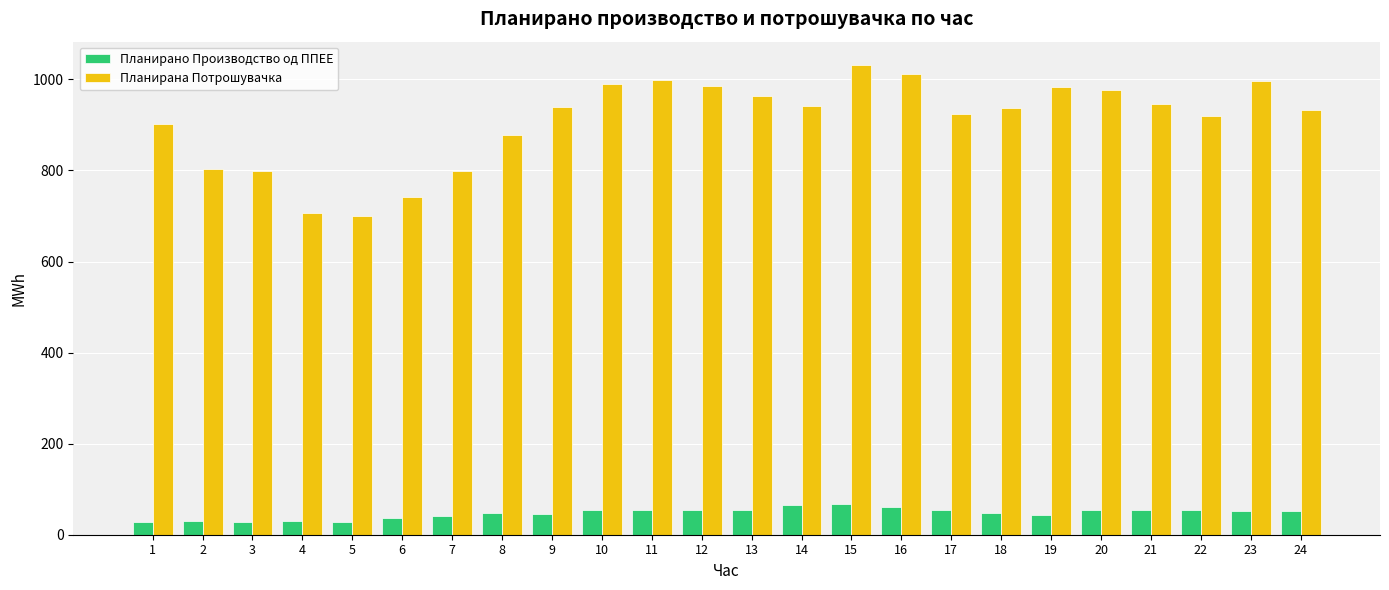

The value of Планирана Потрошувачка at 6 is 1247.1. True or false?

False